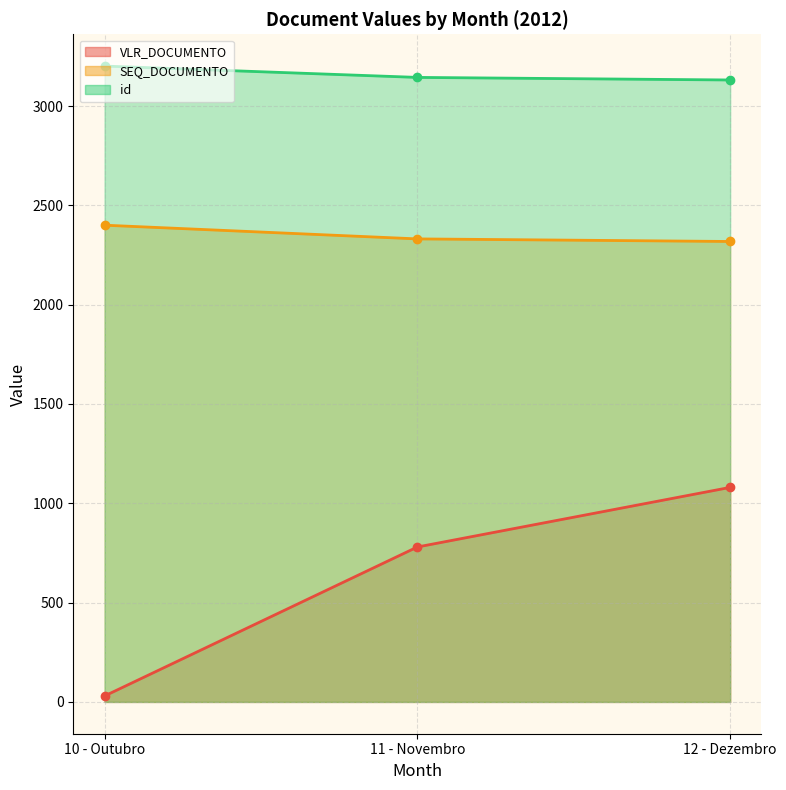

What is the difference between the second highest and minimum values in the VLR_DOCUMENTO series?

750